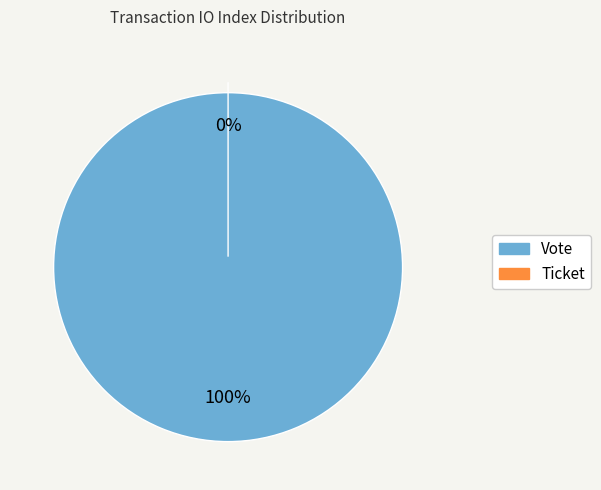

How many slices are in this pie chart?

2